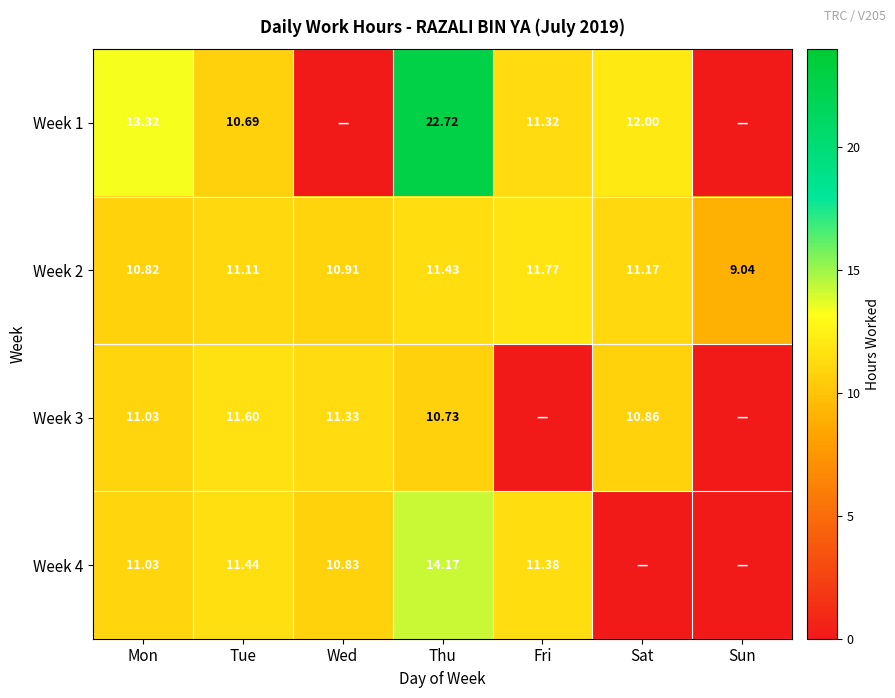

At which label does Week 2 first exceed 11?

Tue